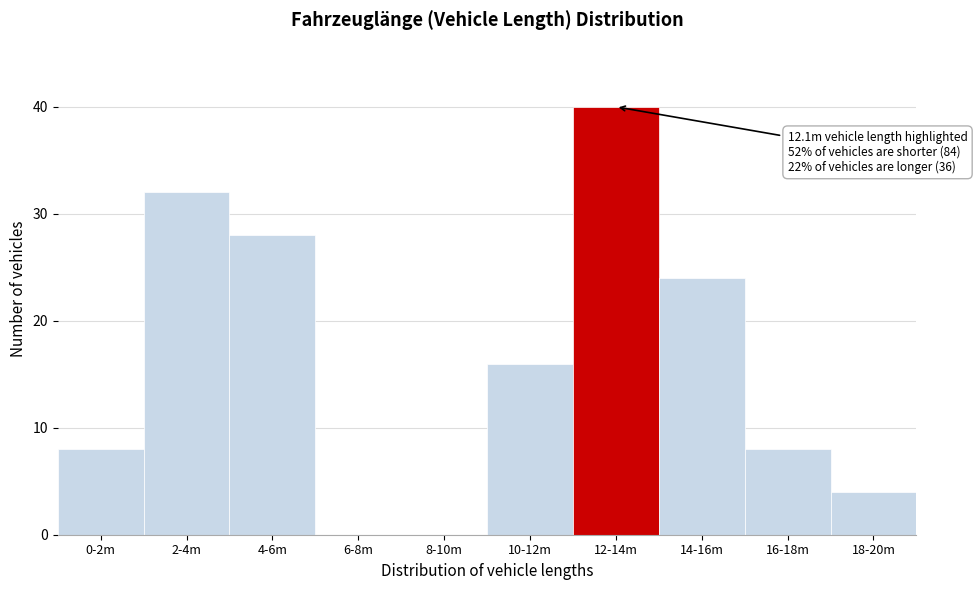

What is the change in value from 12-14m to 18-20m?

-36